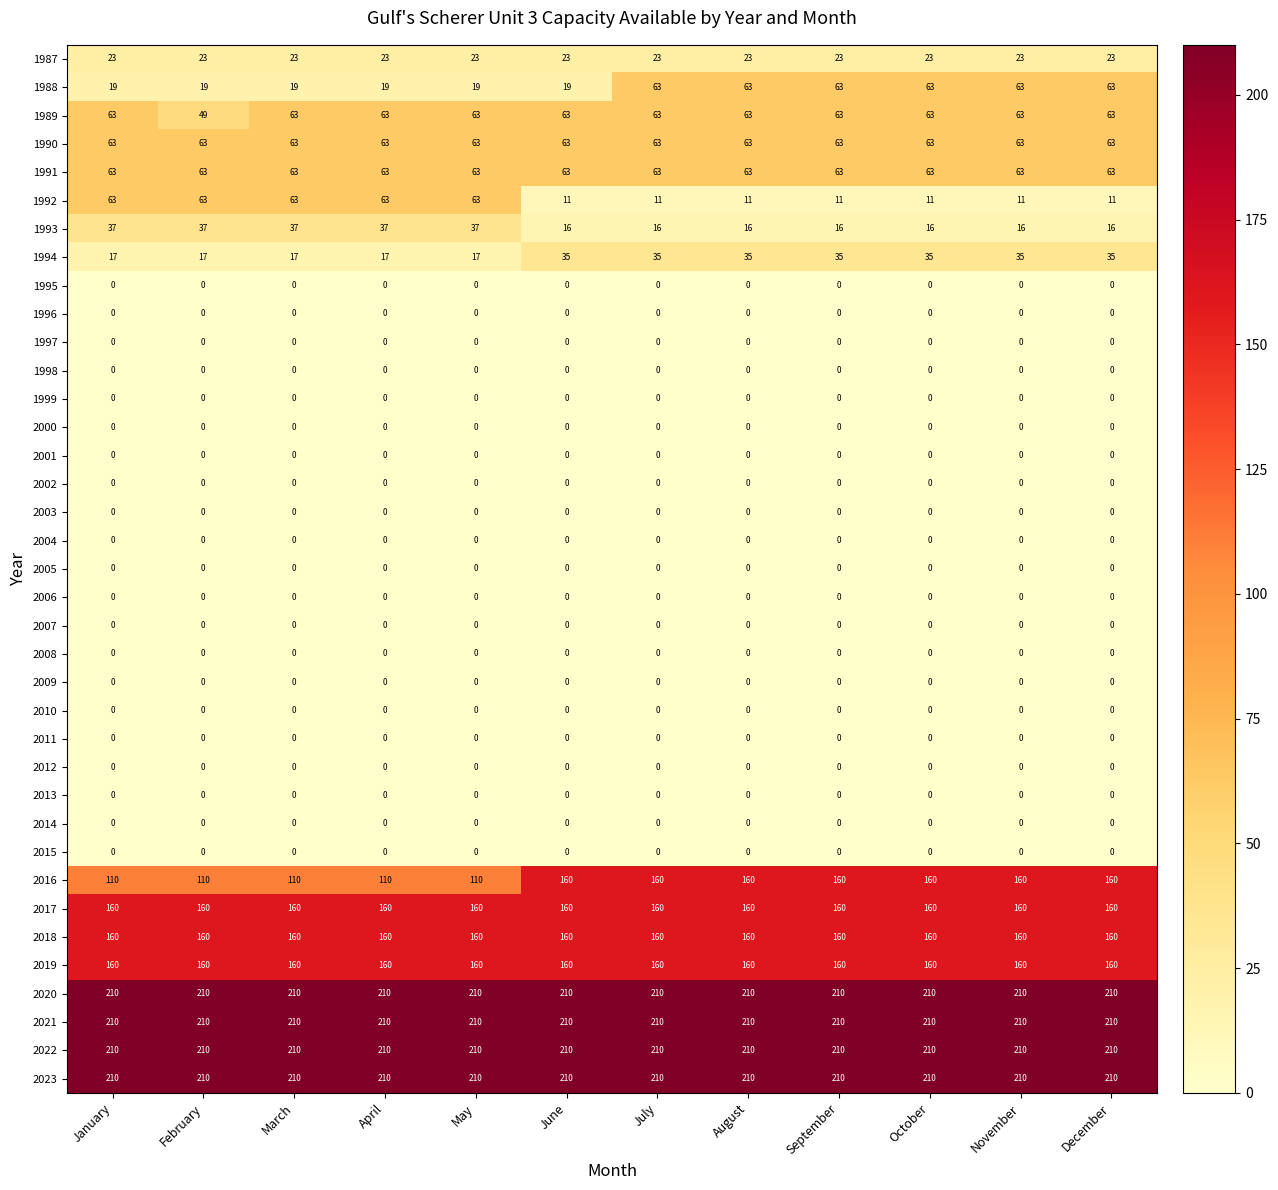

The value of 2001 at December is 0. True or false?

True